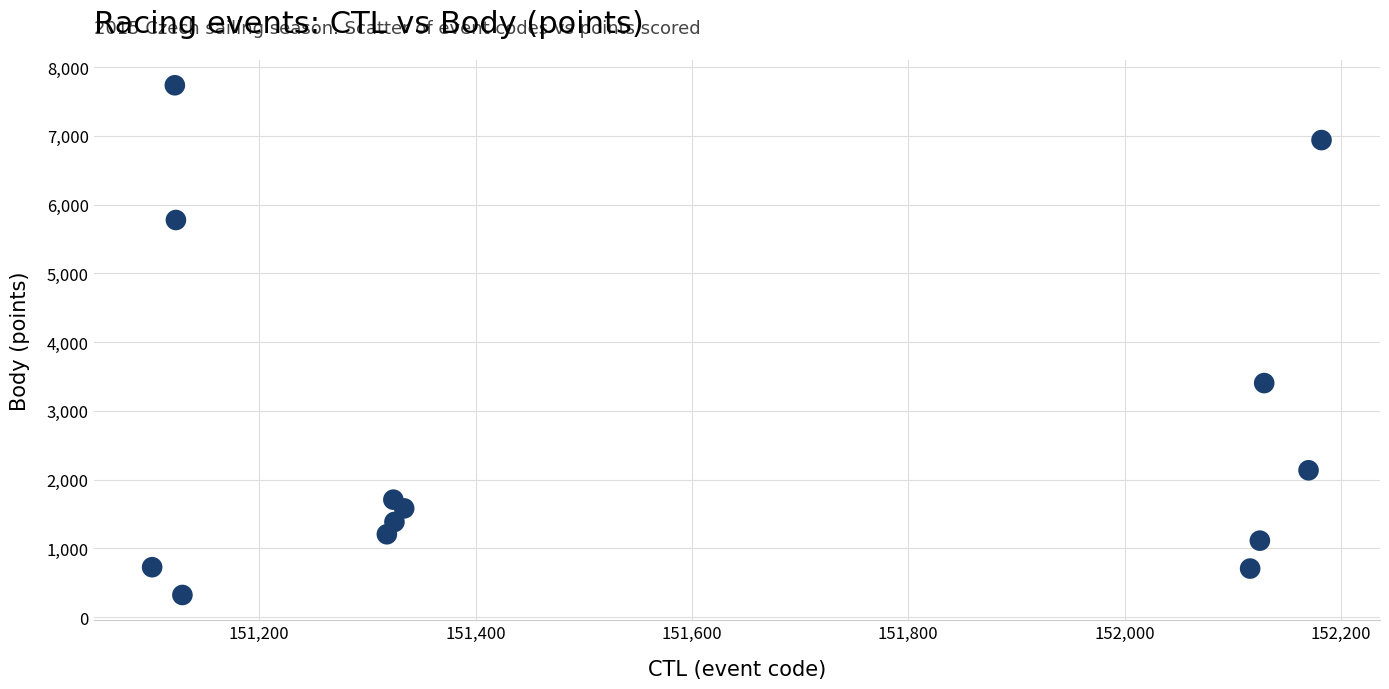

What is the range of X values (max minus min)?

1081